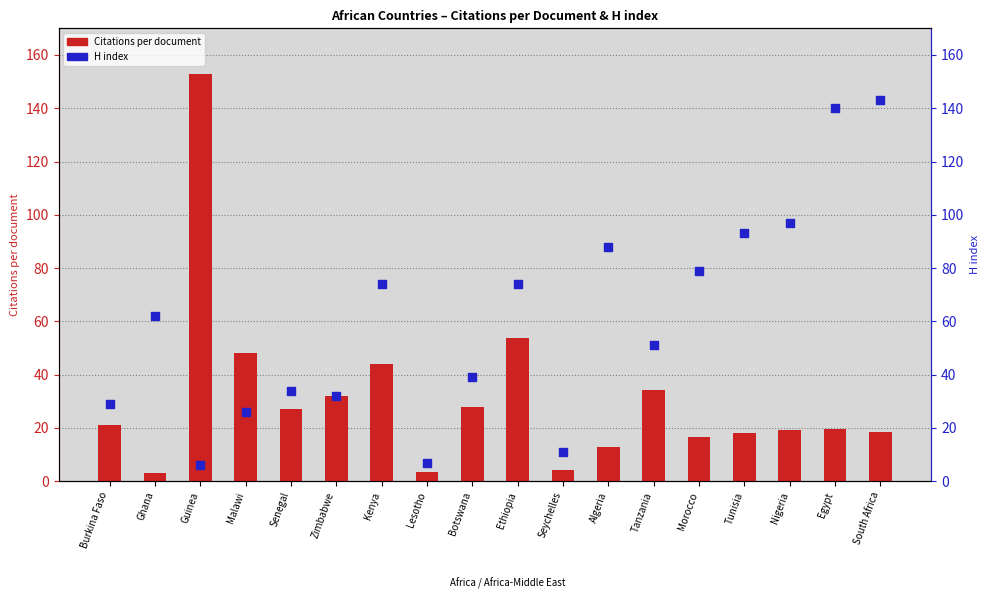

Which series reaches the maximum Y coordinate?

Citations per document